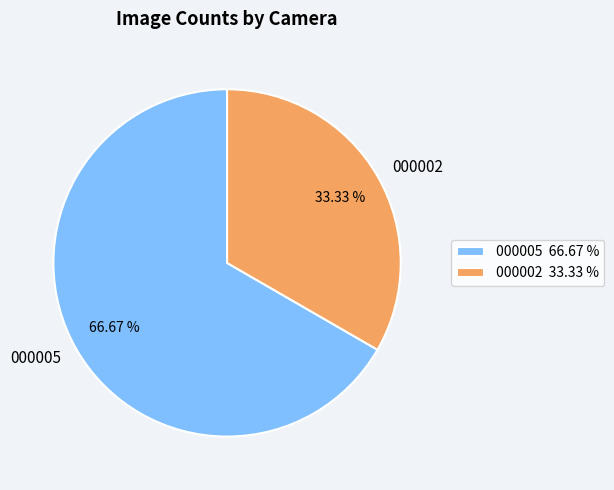

What is the ratio of the value at 000002 to the value at 000005?

0.5